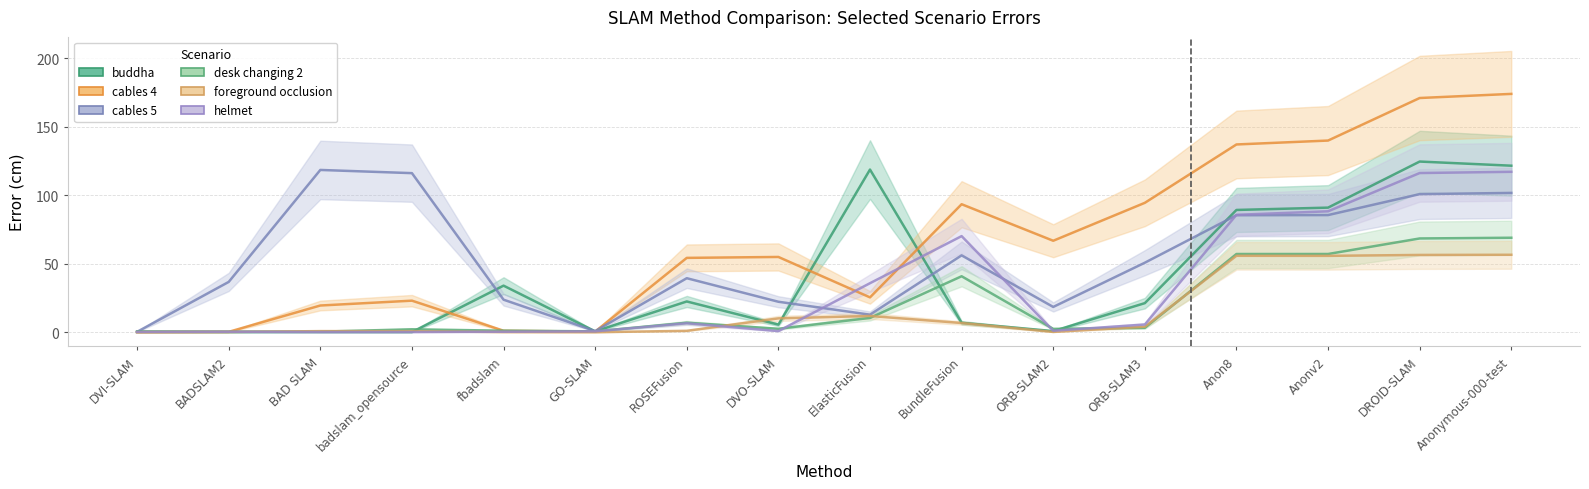

At badslam_opensource, list the series in order from smallest to largest.

helmet, buddha, foreground occlusion, desk changing 2, cables 4, cables 5